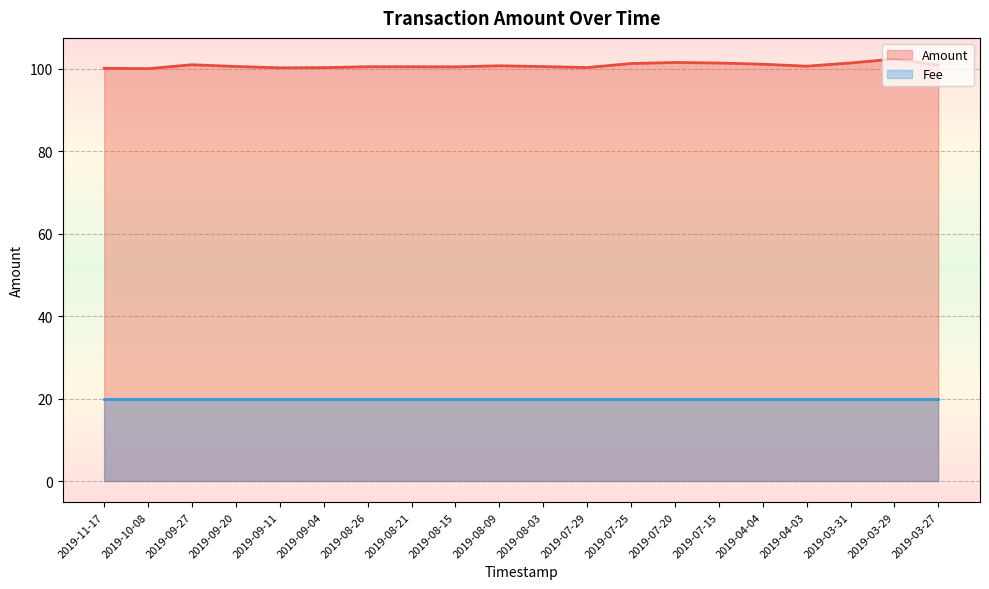

The chart shows a value of 54.4 at 2019-03-27. True or false?

False